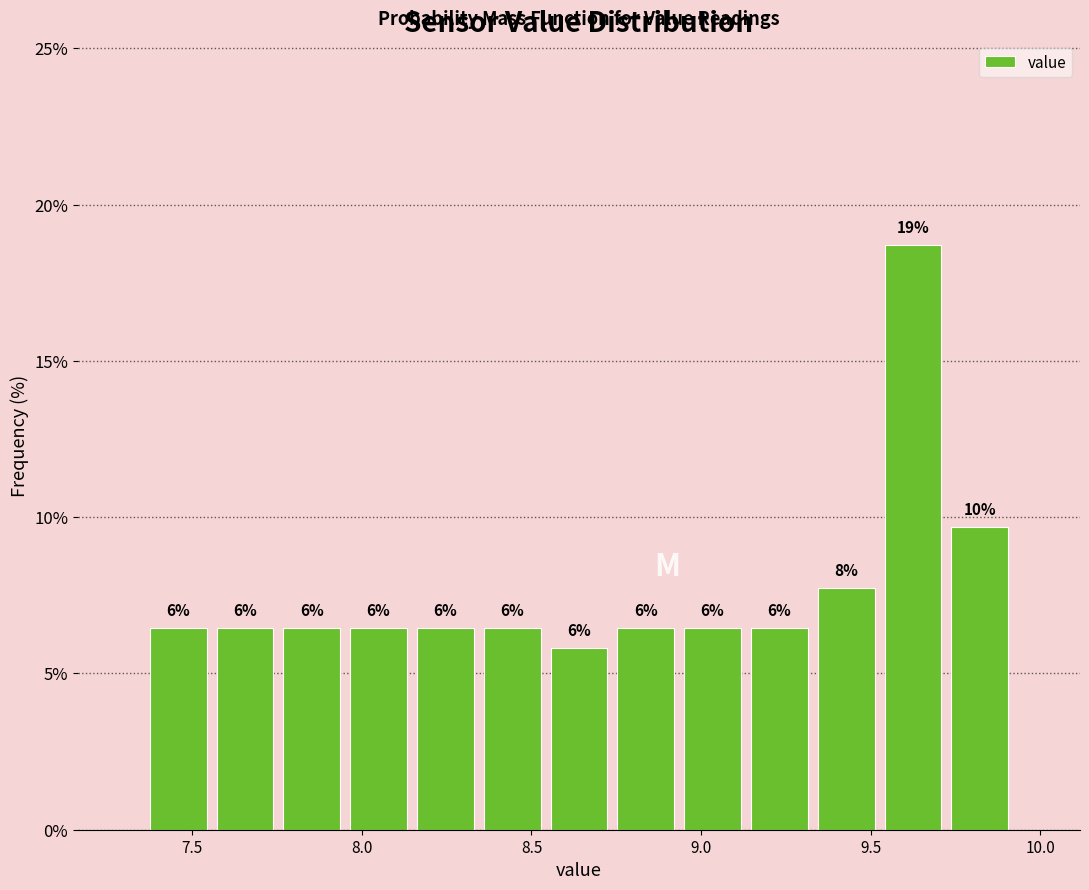

Around what value on the x-axis is the tallest bar? Give the approximate position of its centre, as read against the axis.

9.60